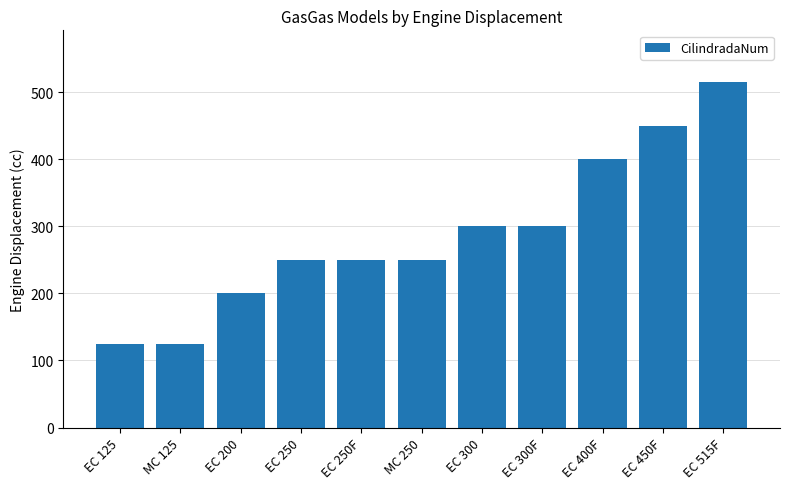

Count the values in the range 200 to 400.

7